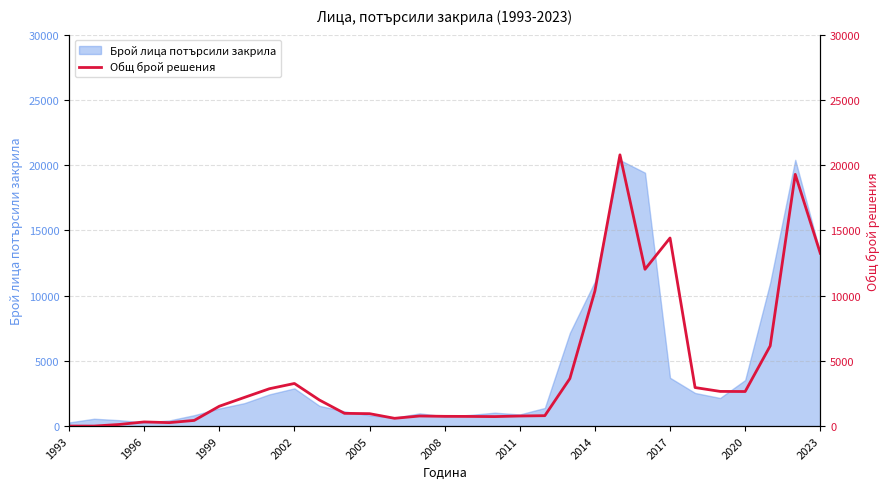

Is it true that the value at 23 is 17985?

False